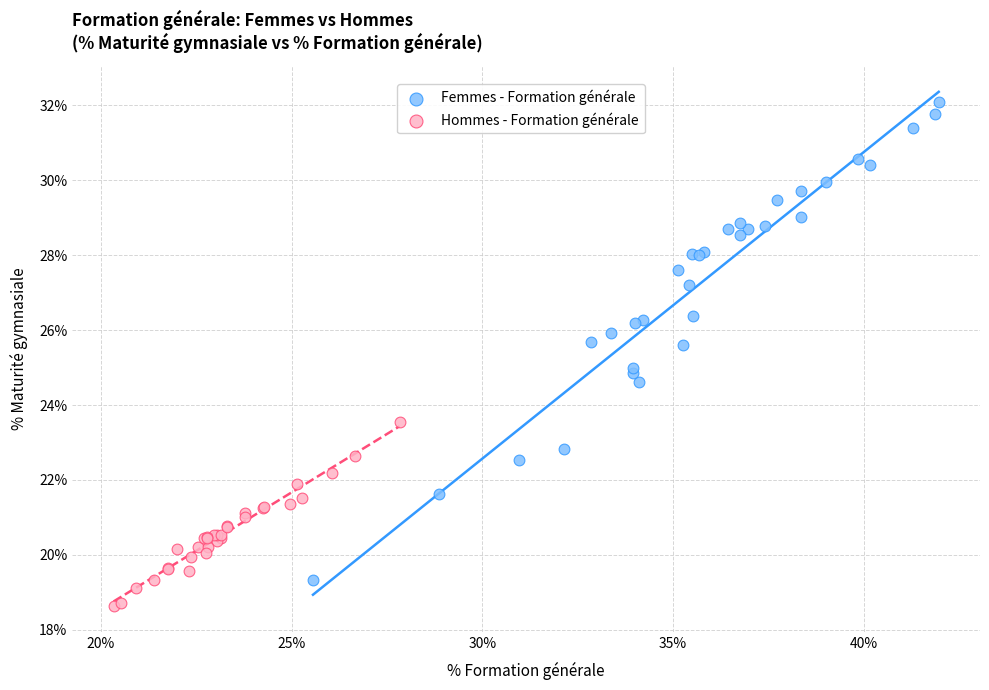

Which series contains the highest Y value?

Femmes - Formation générale